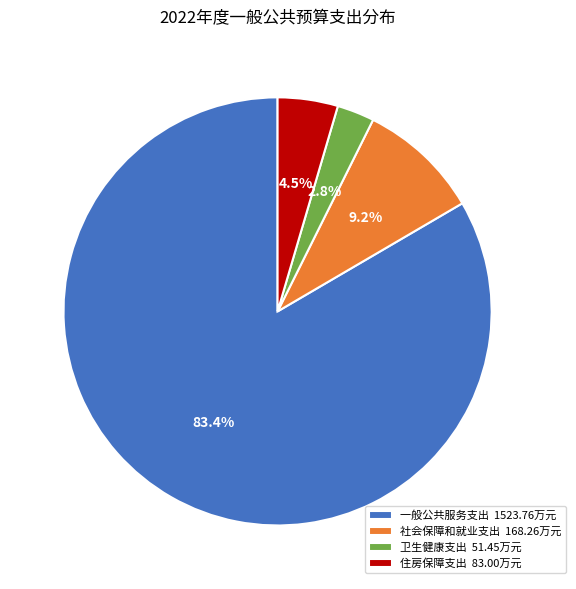

Which slice is the largest?

一般公共服务支出